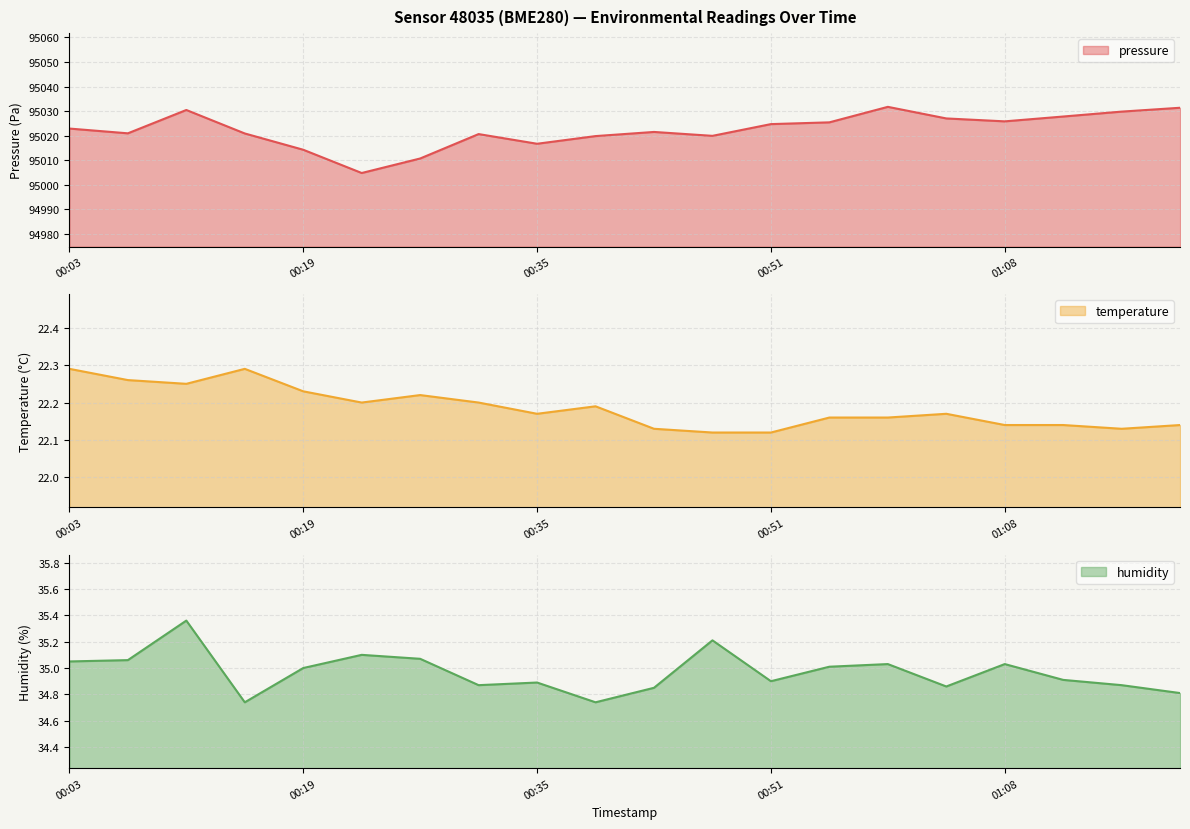

What is the total value across all series at 00:27?

95068.0